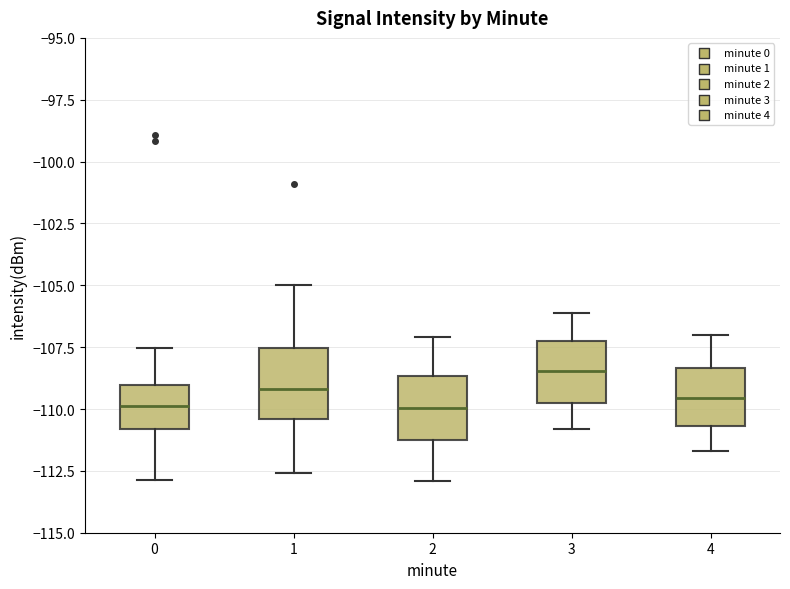

Where does the median line of the box at x = 1 sit on the y-axis? The values are not printed on the chart, so give them approximately, as read against the axis.

-109.0